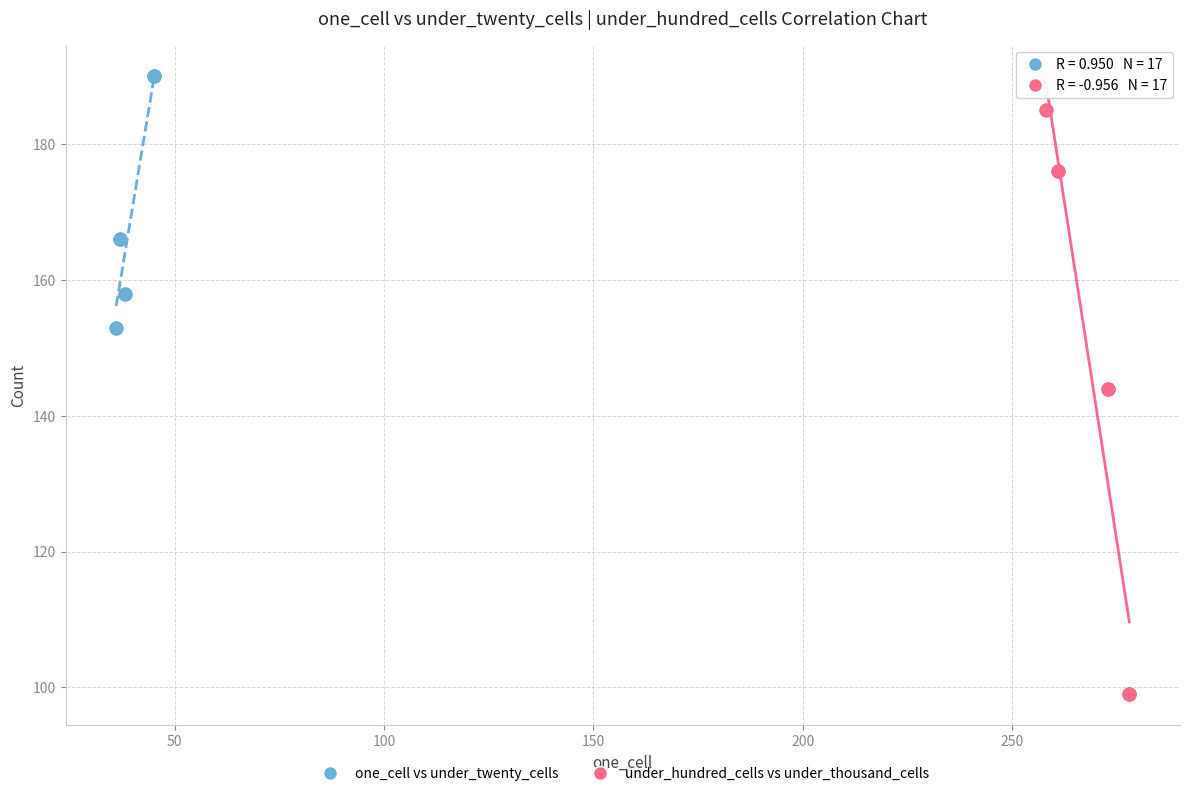

Which series contains the lowest Y value?

under_hundred_cells vs under_thousand_cells